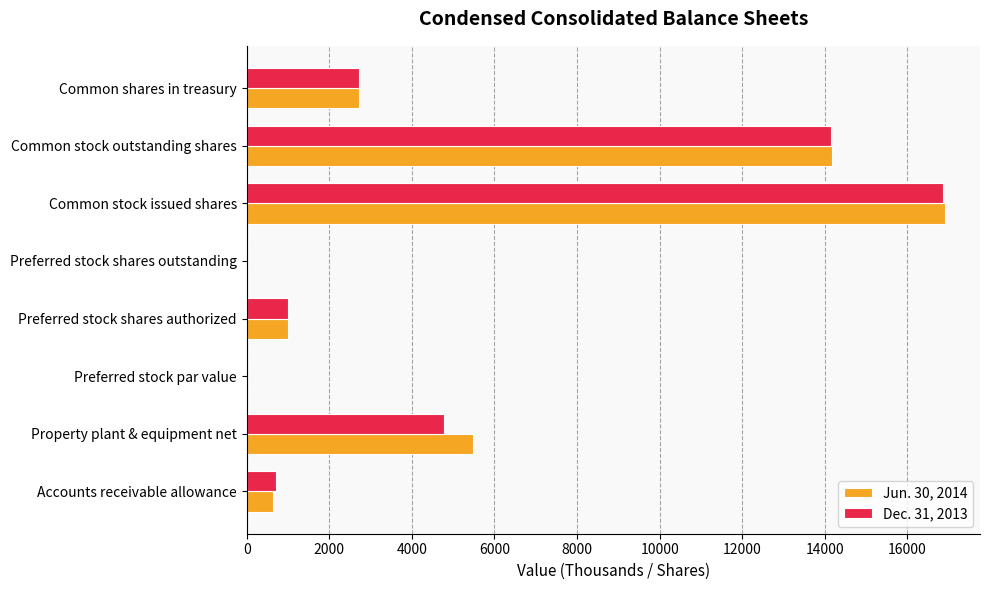

What is the sum of all Jun. 30, 2014 values?

40938